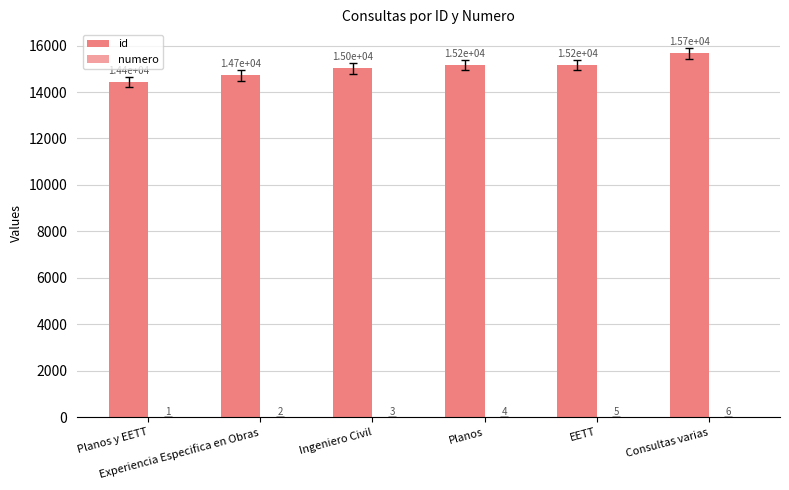

What is the maximum value shown in the chart?

15670